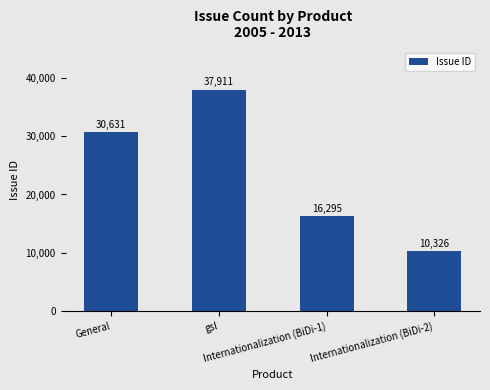

Is it true that the value at Internationalization (BiDi-2) is 15626?

False